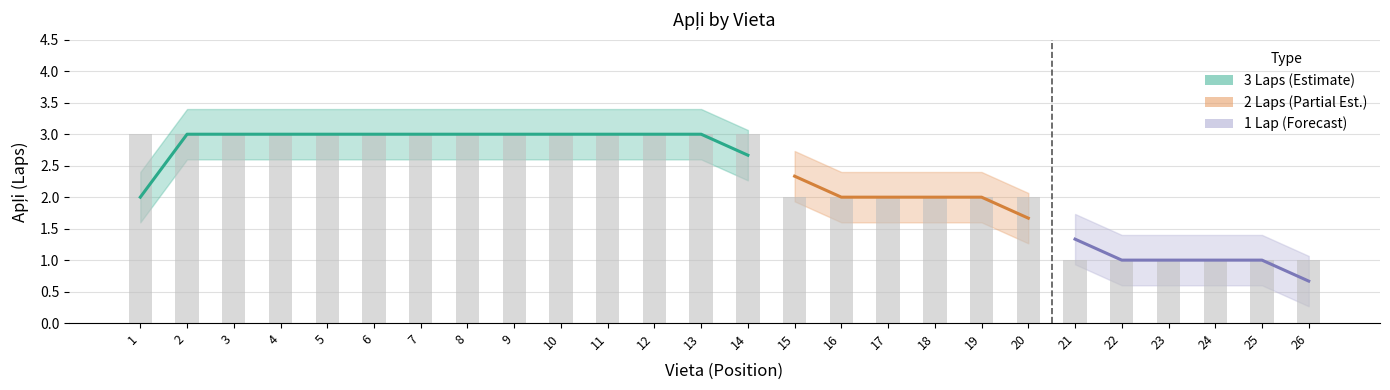

List the labels in order of value, largest first.

1, 2, 3, 4, 5, 6, 7, 8, 9, 10, 11, 12, 13, 14, 15, 16, 17, 18, 19, 20, 21, 22, 23, 24, 25, 26